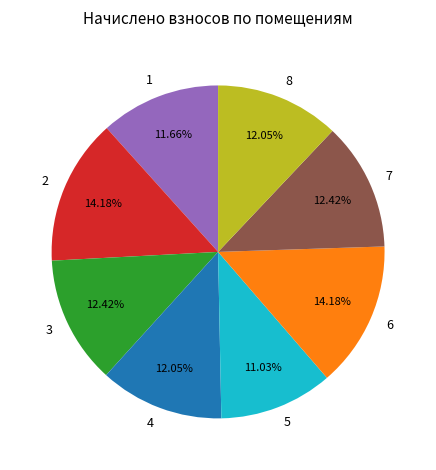

What portion of the pie excludes 6?

85.8%